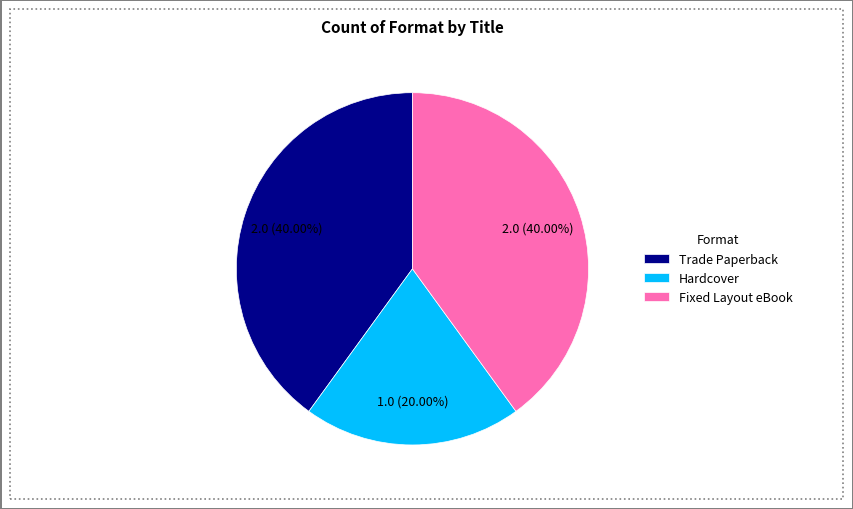

Does Fixed Layout eBook represent more than half of the total?

No